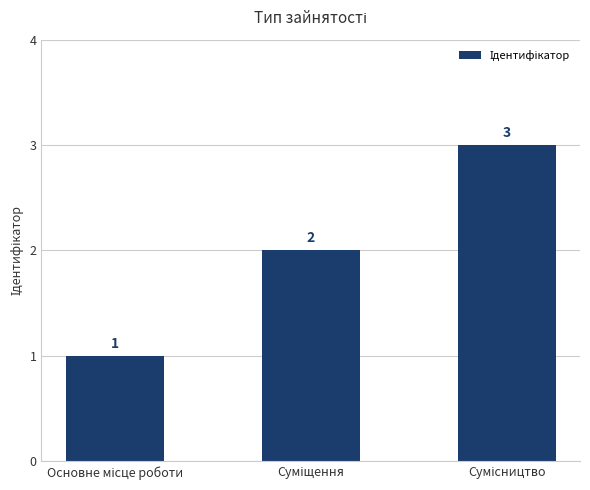

What is the value of the 2nd bar from the left?

2